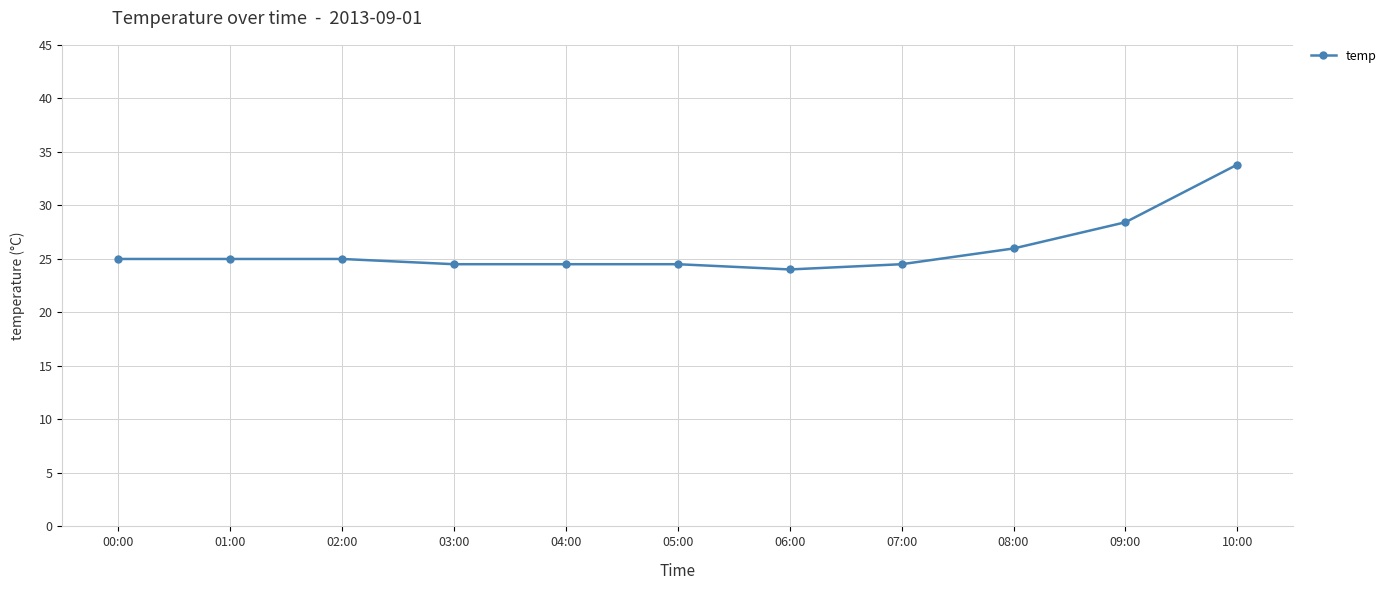

What is the change in value from 00:00 to 04:00?

-0.5